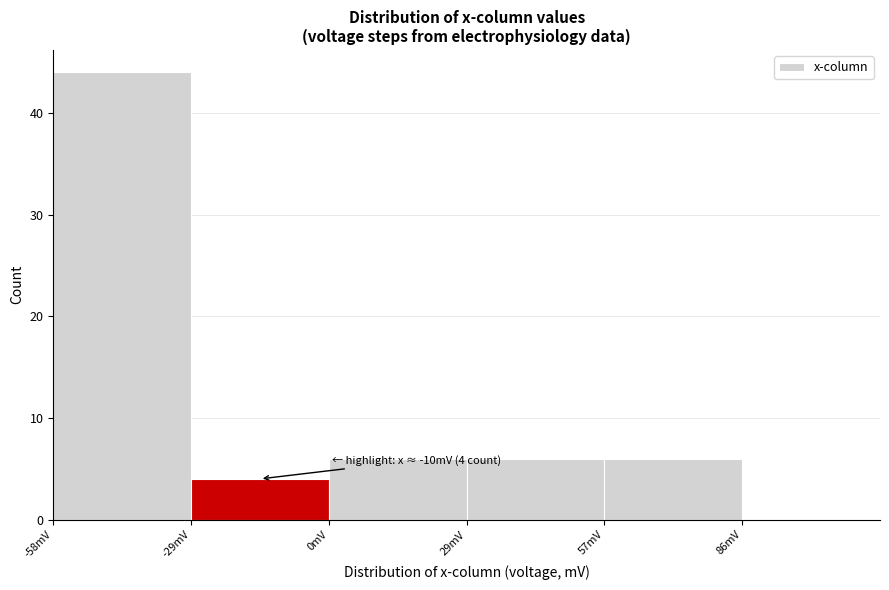

Which range on the x-axis has the tallest bar?

-55 to -30